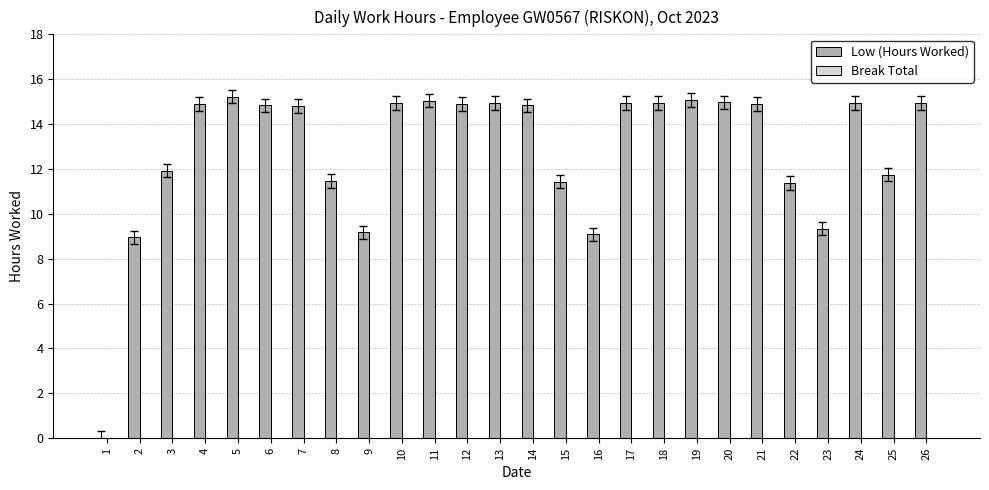

The chart shows a value of 14.8 at 7. True or false?

True